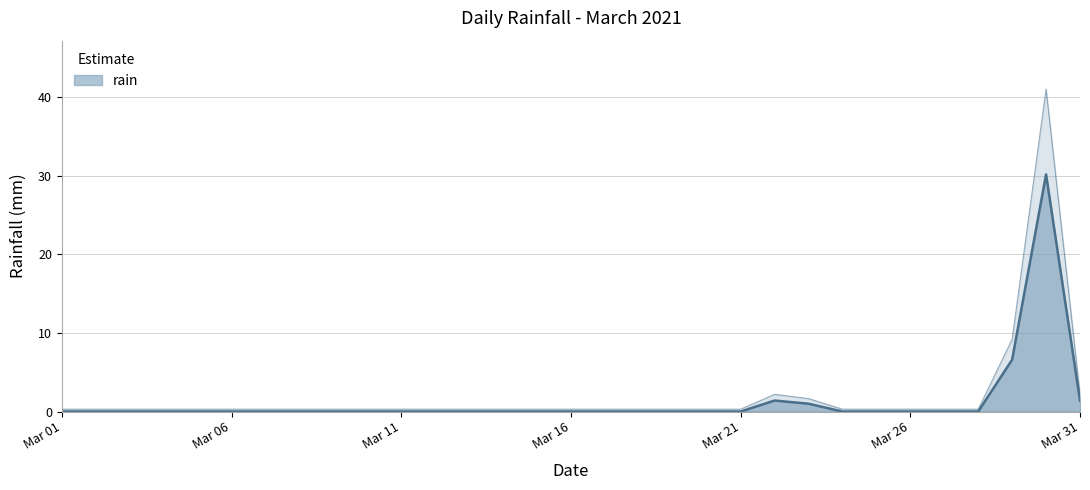

What is the greatest value displayed?

30.2